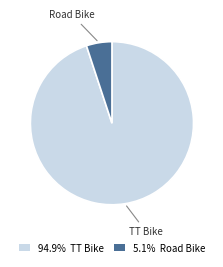

Rank the categories by value from lowest to highest.

Road Bike, TT Bike